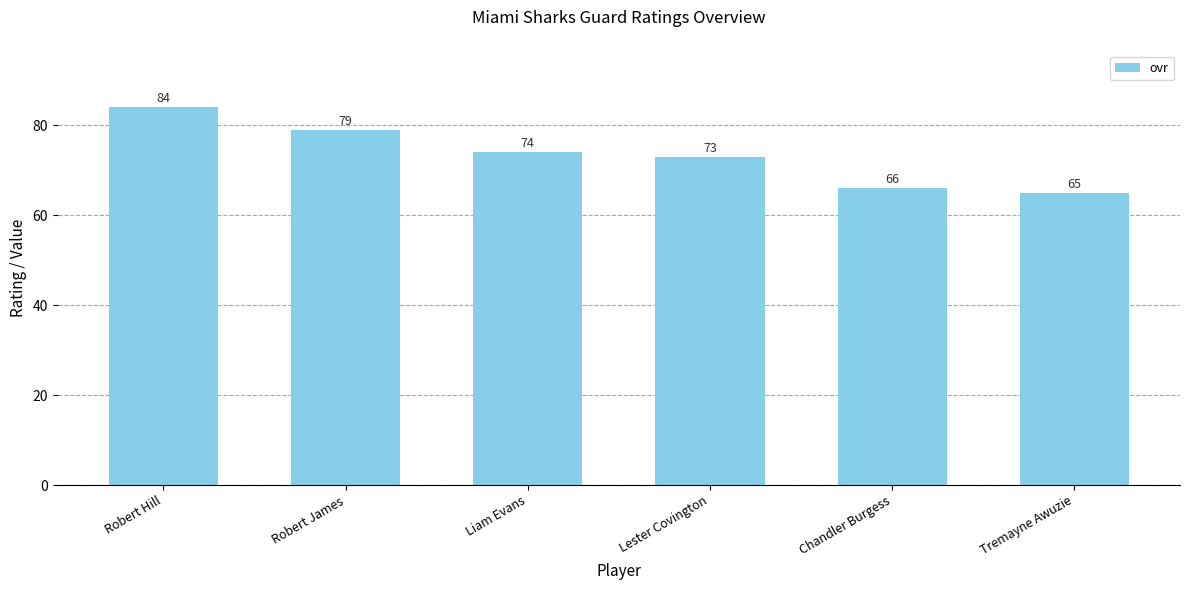

How many bars are there in total?

6